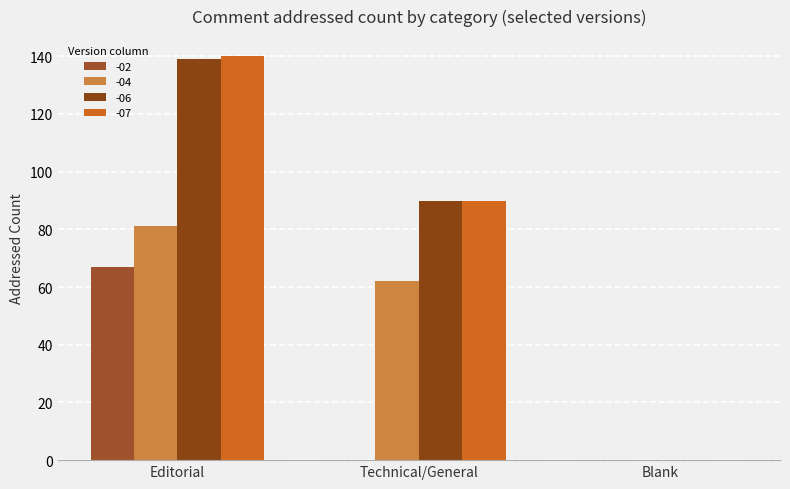

Reading left to right, transcribe all the data shown in this chart.

-02: Editorial=67	Technical/General=0	Blank=0
-04: Editorial=81	Technical/General=62	Blank=0
-06: Editorial=139	Technical/General=90	Blank=0
-07: Editorial=140	Technical/General=90	Blank=0